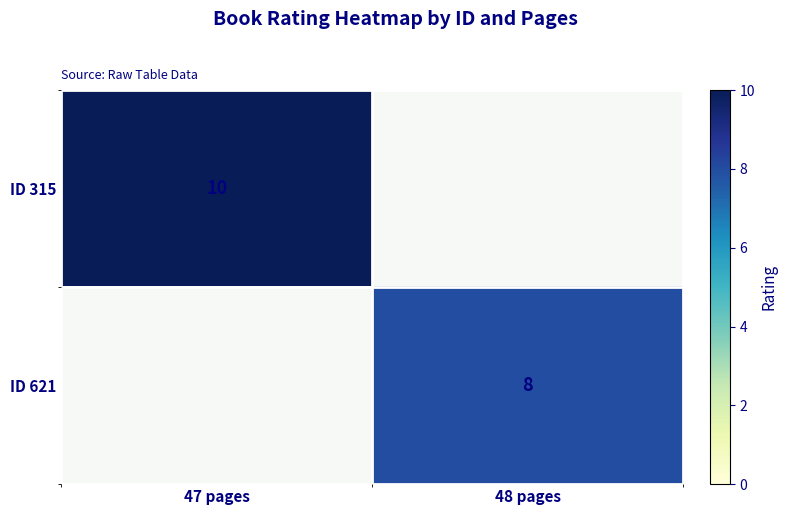

The value of ID 621 at 48 pages is 8. True or false?

True